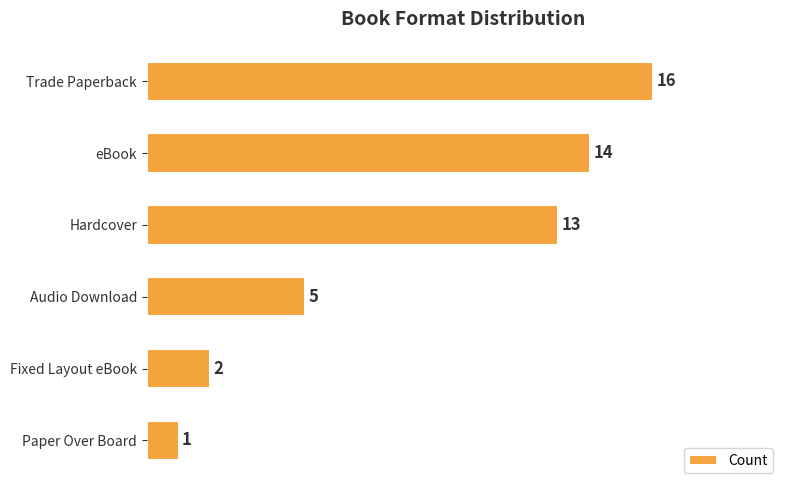

Are the bars horizontal?

Yes